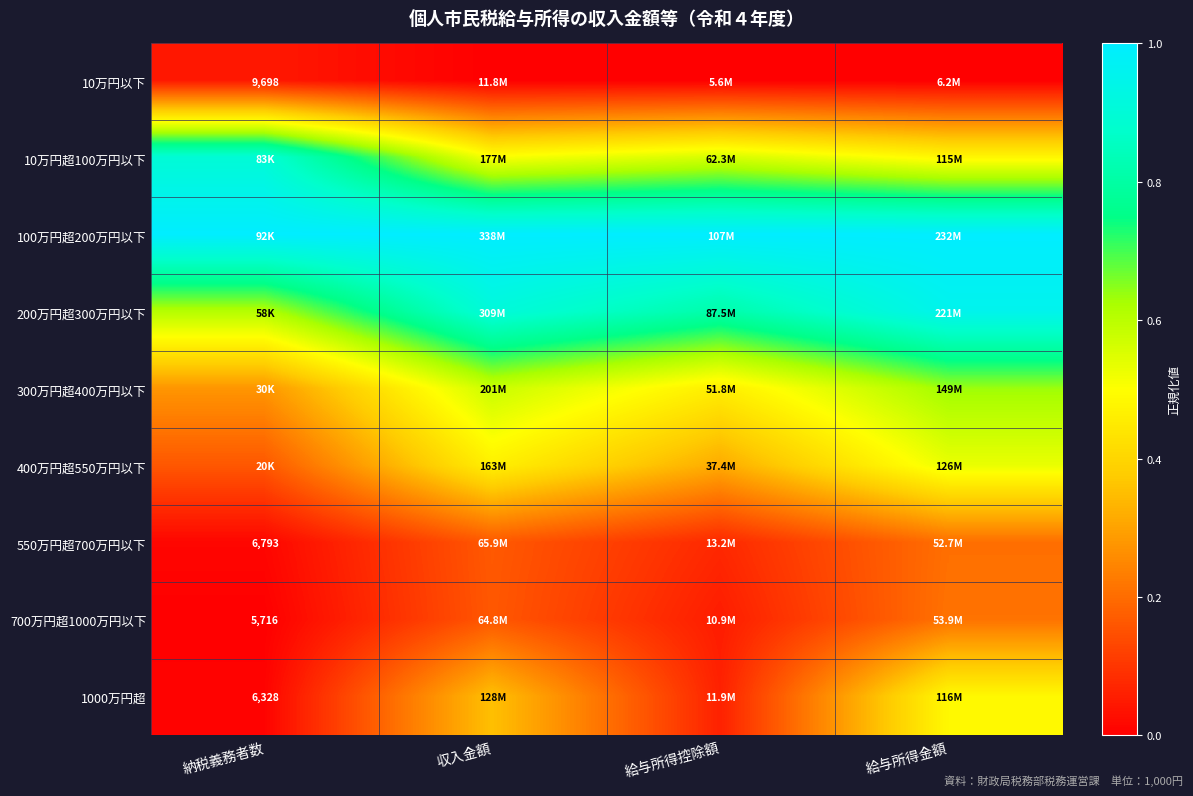

Is the value of 100万円超200万円以下 at 給与所得金額 greater than the value of 10万円以下 at 給与所得控除額?

Yes